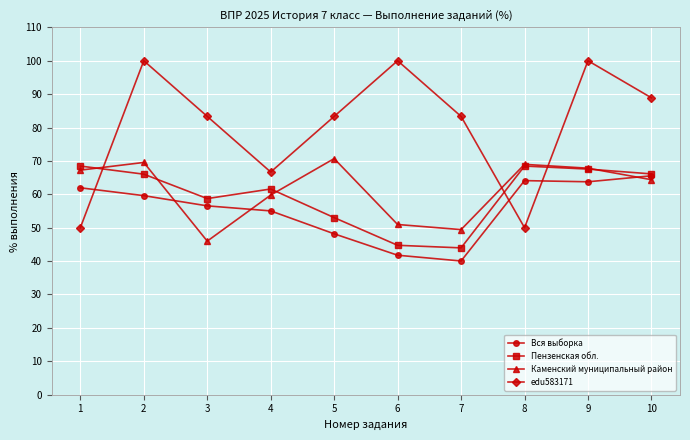

Which series has the largest total across all categories?

edu583171